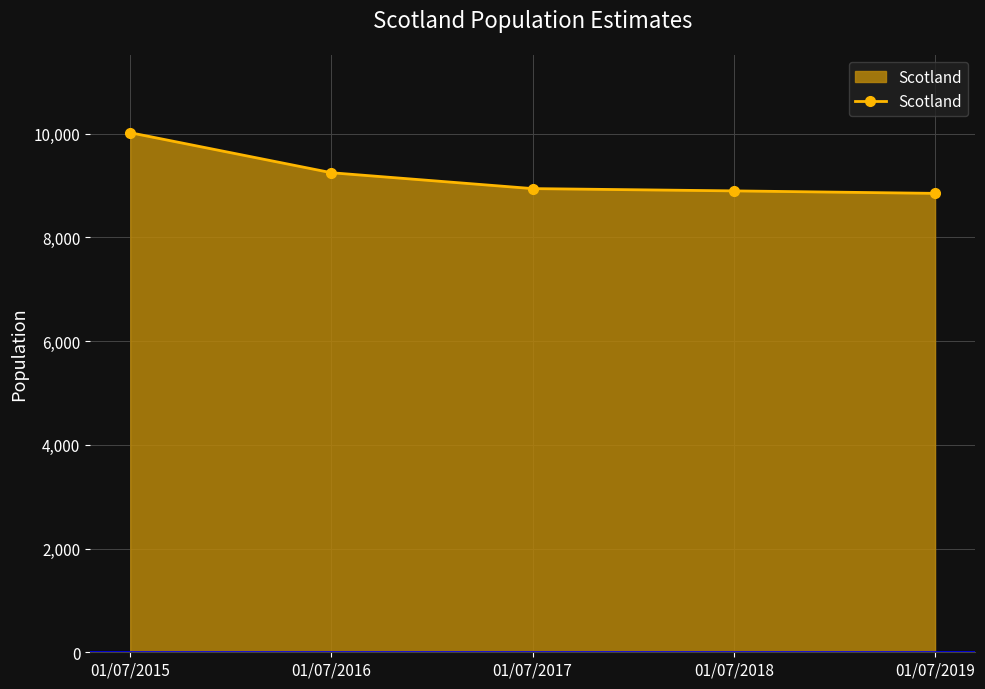

What is the difference between the maximum and minimum values?

1170